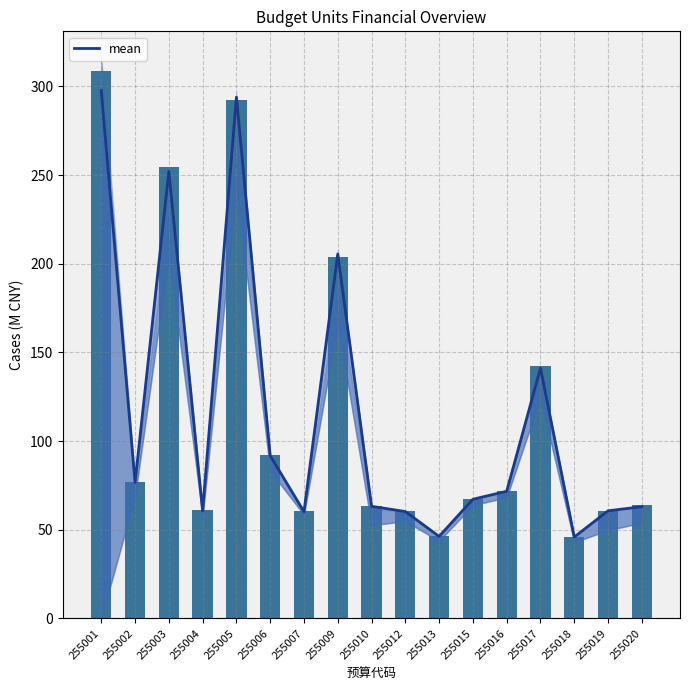

What is the lowest value of the mean series?

45.9